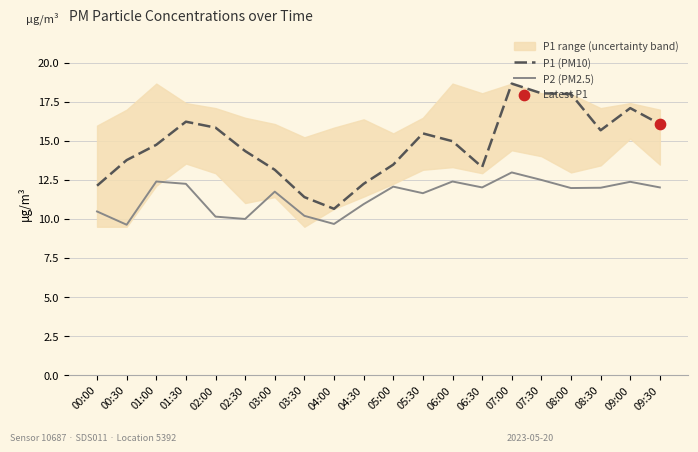

Which series reaches the maximum Y coordinate?

P1 (PM10)